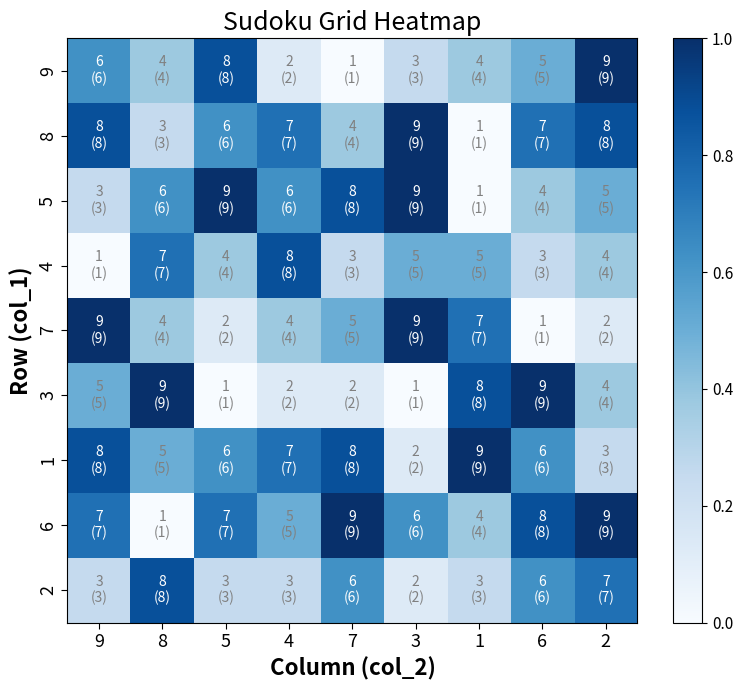

Which series has the widest spread of values?

9